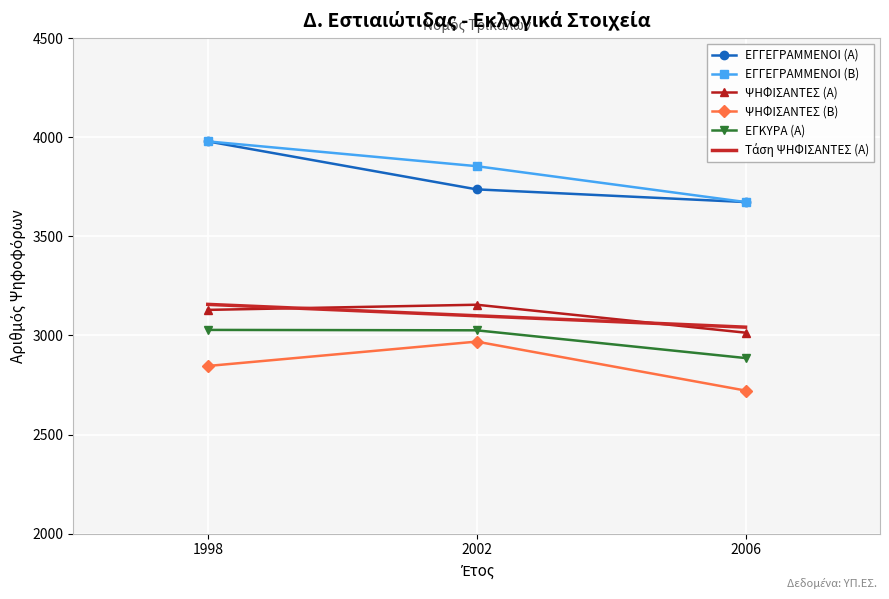

Which has a higher value, 2002 or 1998?

1998